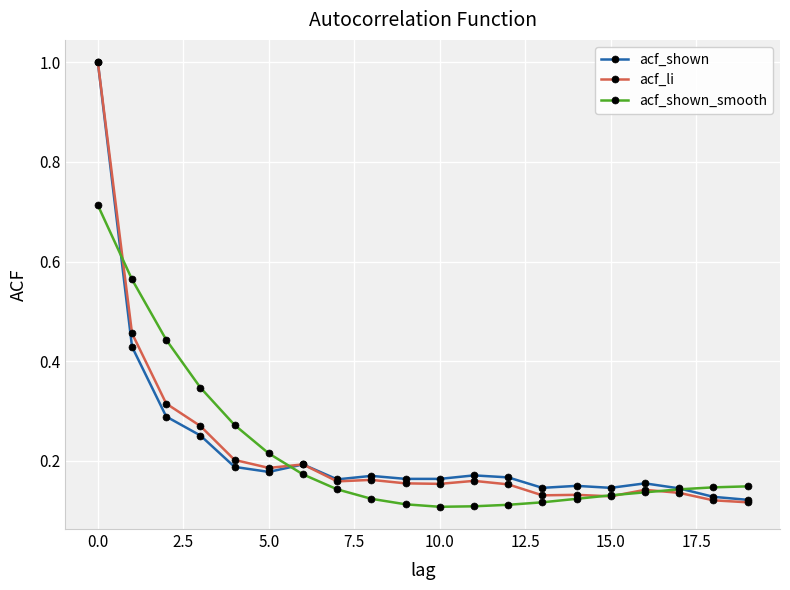

At how many categories does at least one series exceed 0?

20